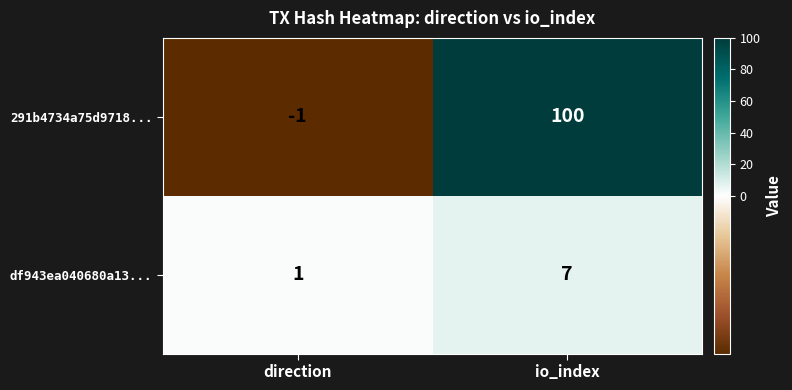

List the series in order of their overall mean, highest first.

291b4734a75d9718..., df943ea040680a13...